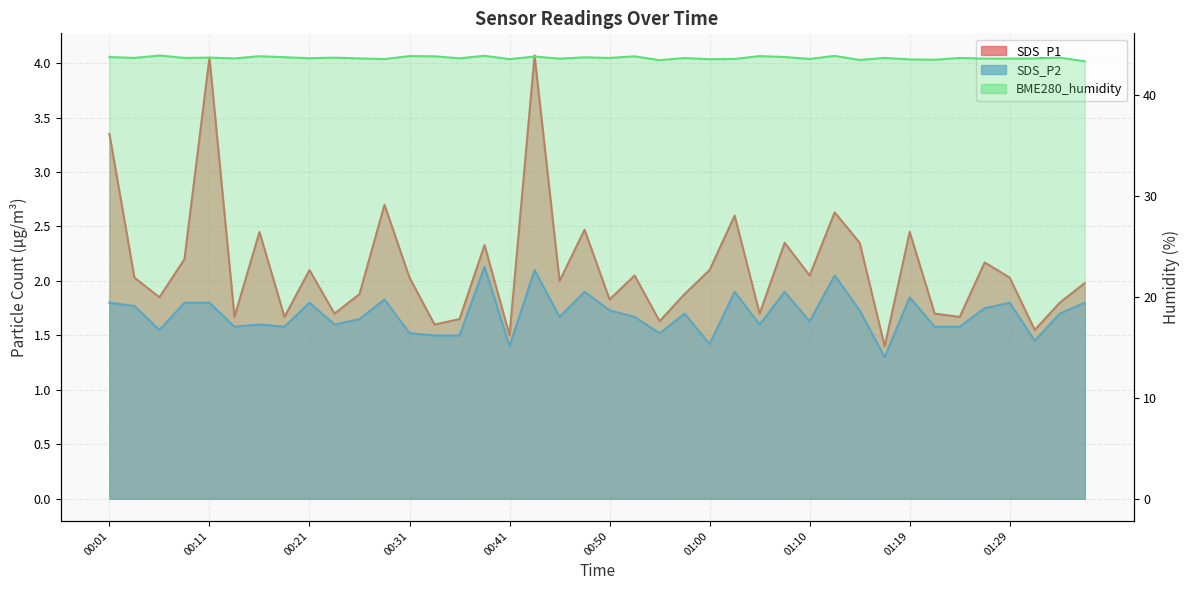

What is the approximate value of BME280_humidity at 00:23?

43.7